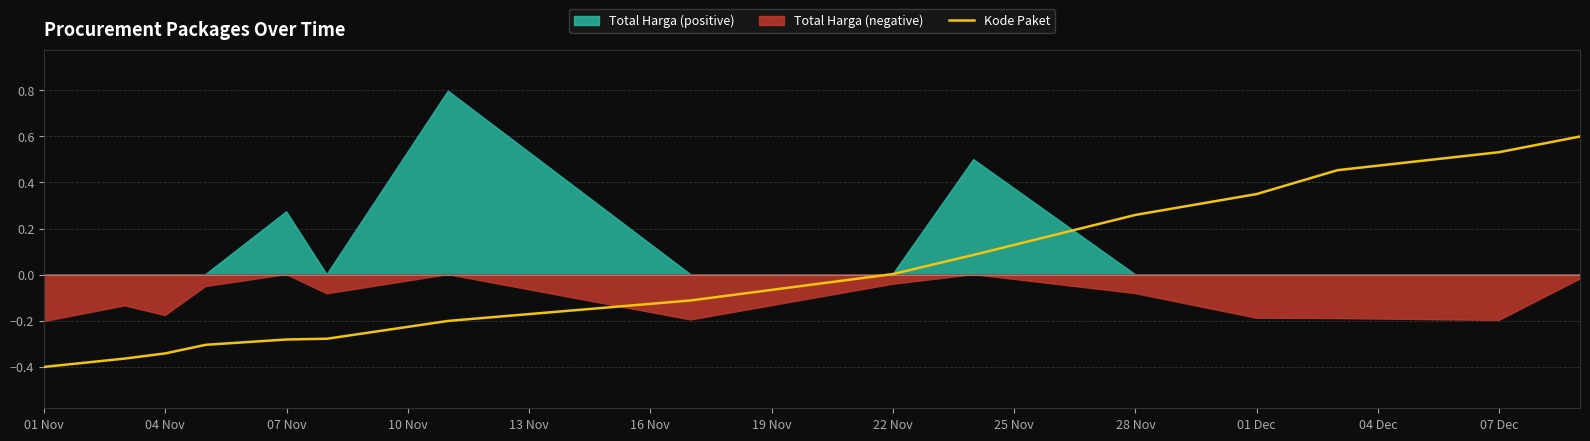

Which category has the lowest value in the Kode Paket series?

01 Nov